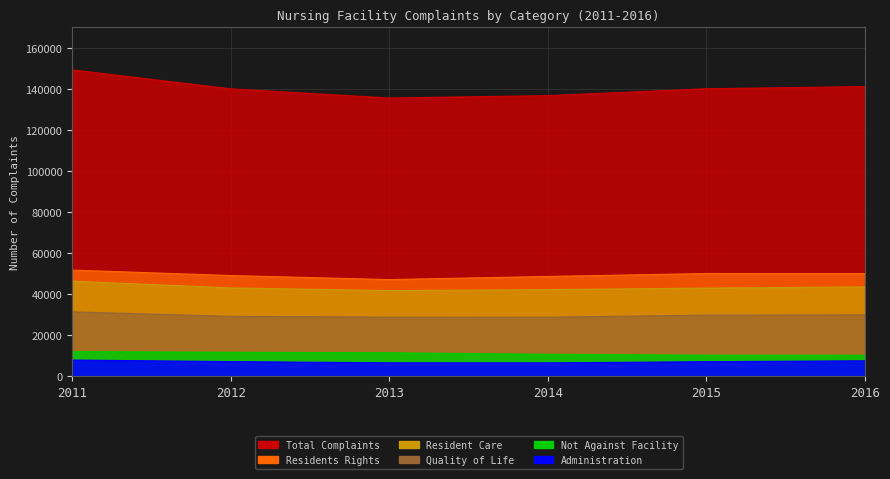

What is the sum of the Resident Care values at 2013 and 2011?

88065